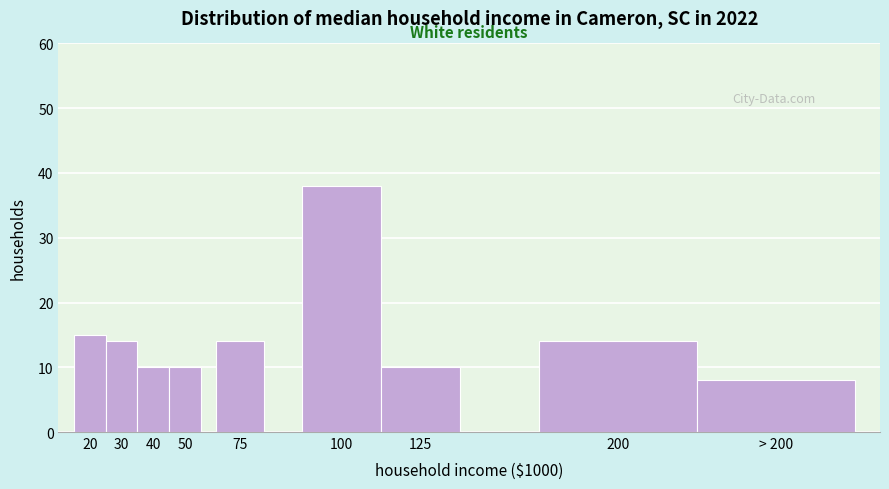

Reading left to right, what are all the values shown in this chart?

20=15	30=14	40=10	50=10	75=14	100=38	125=10	200=14	> 200=8